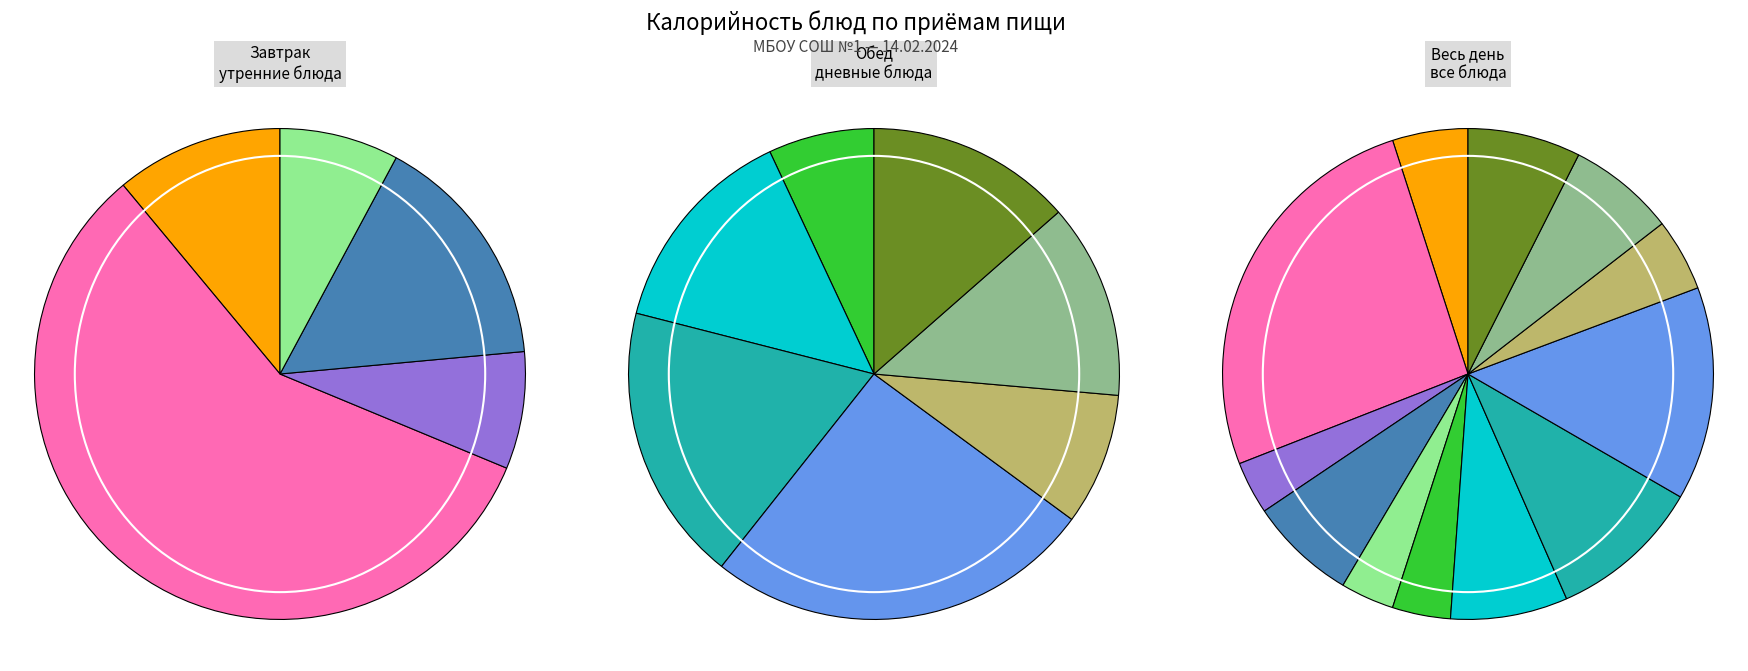

What is the largest slice in the pie chart?

Сырники из творога с молоком сгущенным